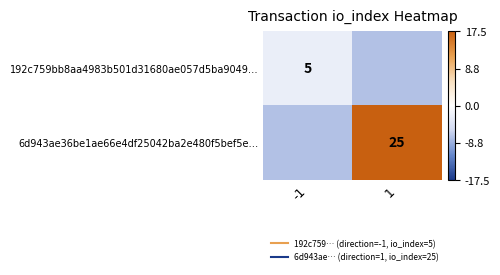

Read the 192c759bb8aa4983b501d31680ae057d5ba9049… value at 1.

-7.5